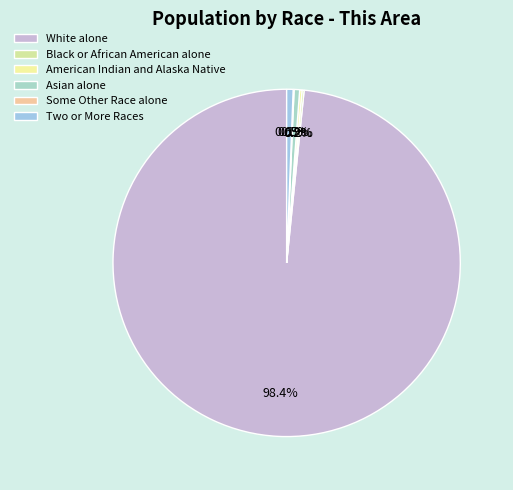

To the nearest percent, what is the difference between the largest and smallest slice percentages?

98%